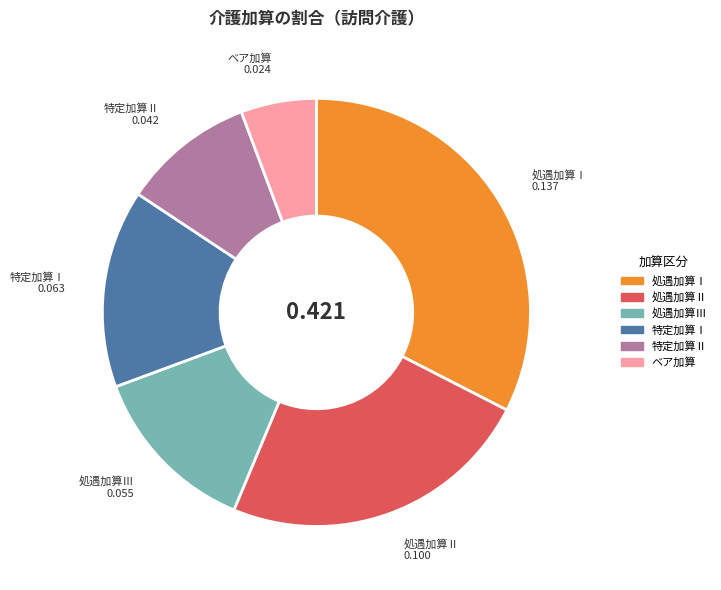

Does 処遇加算Ⅱ represent more than half of the total?

No